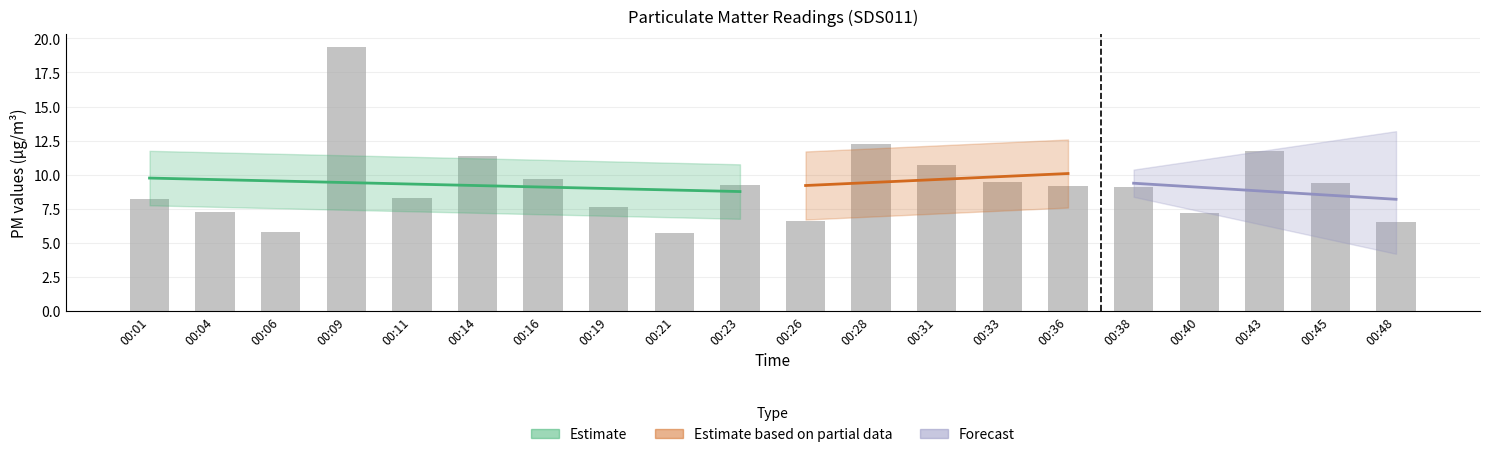

Rank the categories by value from lowest to highest.

00:21, 00:06, 00:48, 00:26, 00:40, 00:04, 00:19, 00:01, 00:11, 00:38, 00:36, 00:23, 00:45, 00:33, 00:16, 00:31, 00:14, 00:43, 00:28, 00:09